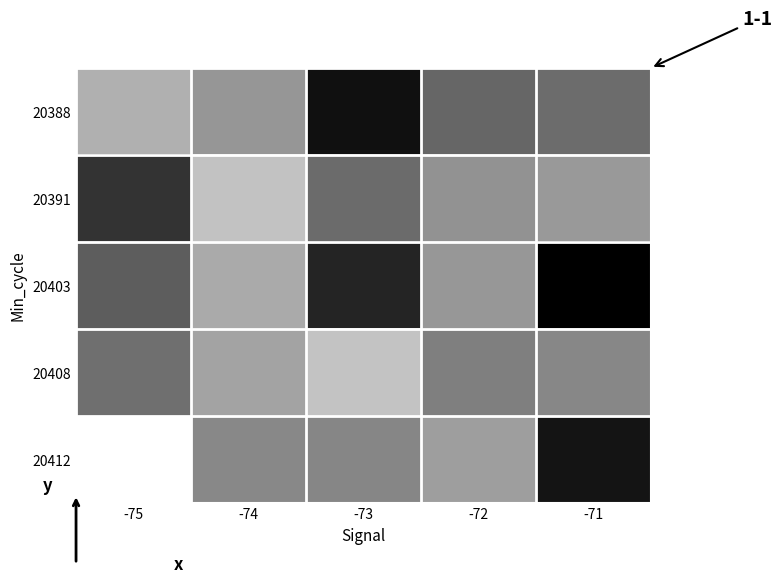

Which series has the widest spread of values?

20412